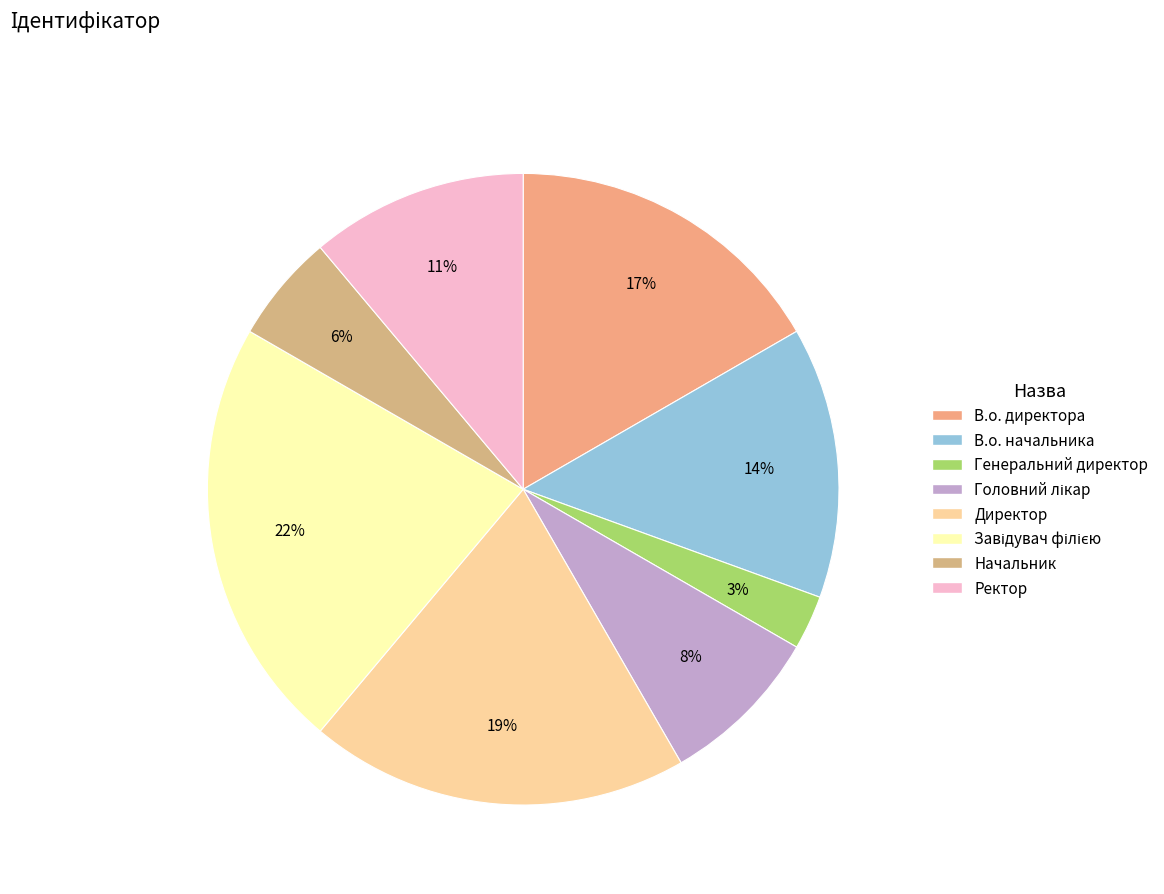

How many segments does this pie chart have?

8